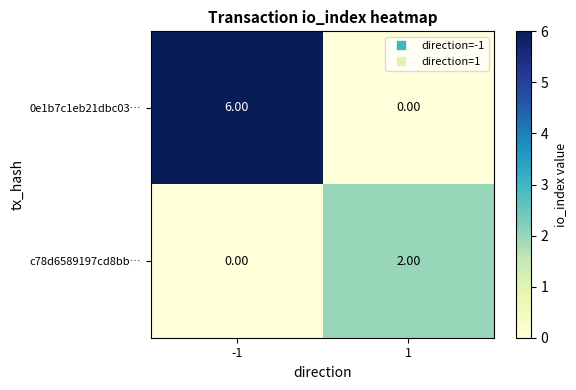

At how many categories does at least one series exceed 5?

1